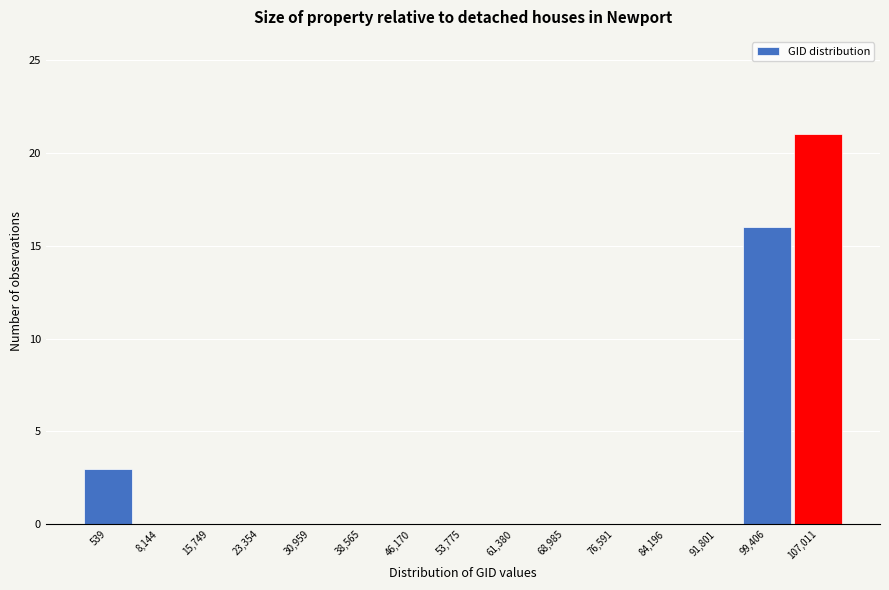

Reading left to right, extract all data points from this chart.

539=3	8,144=0	15,749=0	23,354=0	30,959=0	38,565=0	46,170=0	53,775=0	61,380=0	68,985=0	76,591=0	84,196=0	91,801=0	99,406=16	107,011=21